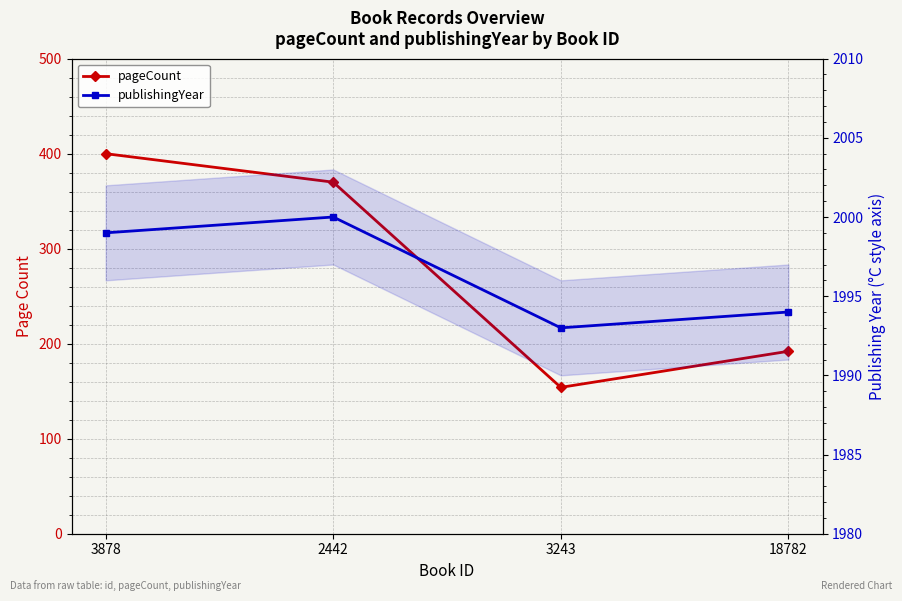

Which series has the largest total across all categories?

publishingYear